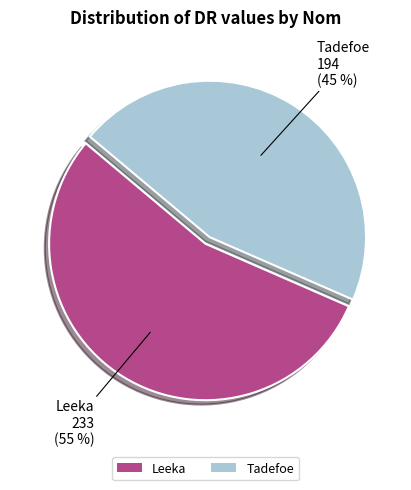

To the nearest percent, what is the average slice percentage?

50%